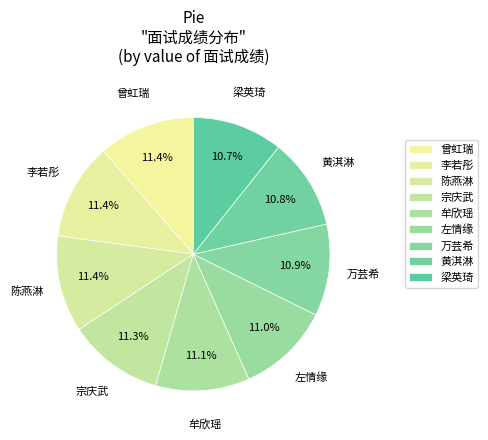

True or false: 梁英琦 accounts for 1% of the total.

False